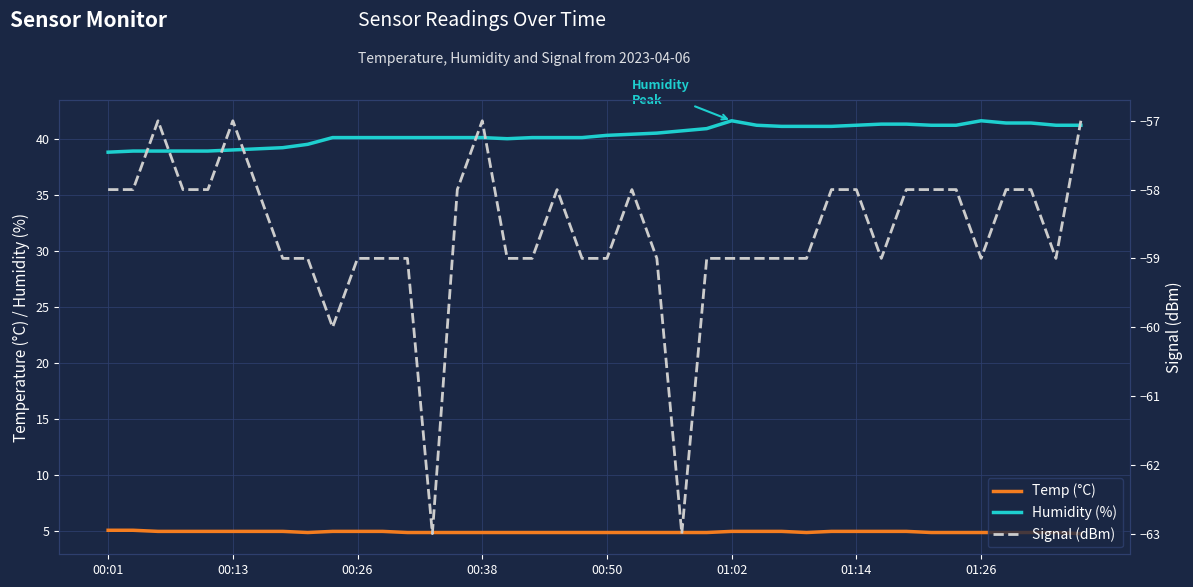

Where is the first local minimum for Humidity (%)?

16